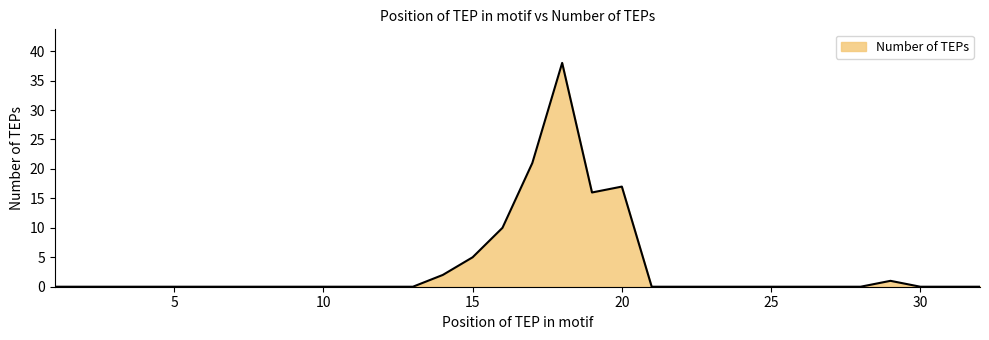

Is this an area chart (filled region under the line)?

Yes